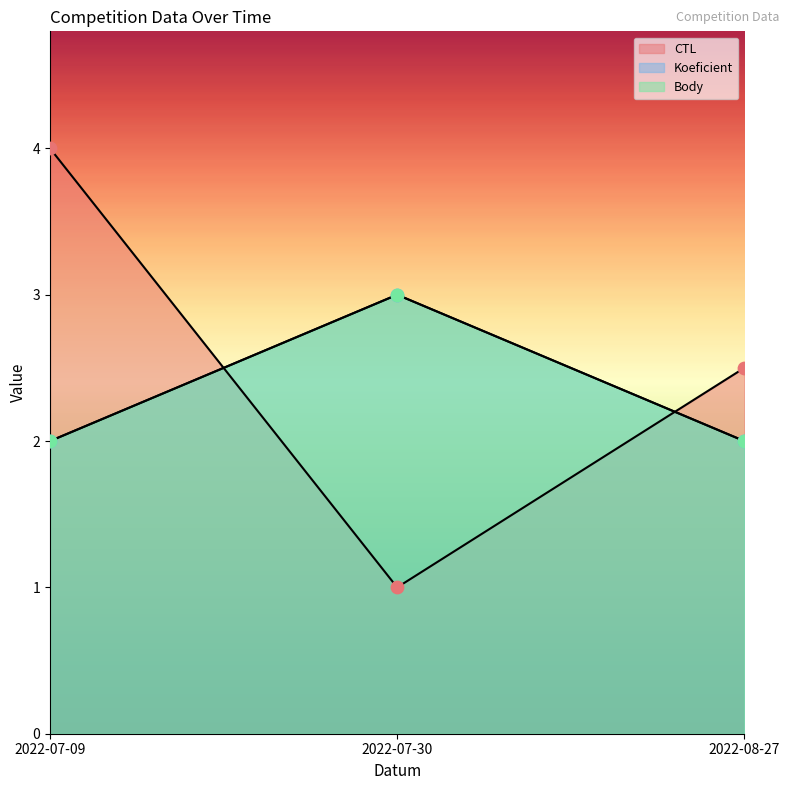

At which category is the sum across all series the highest?

2022-07-09